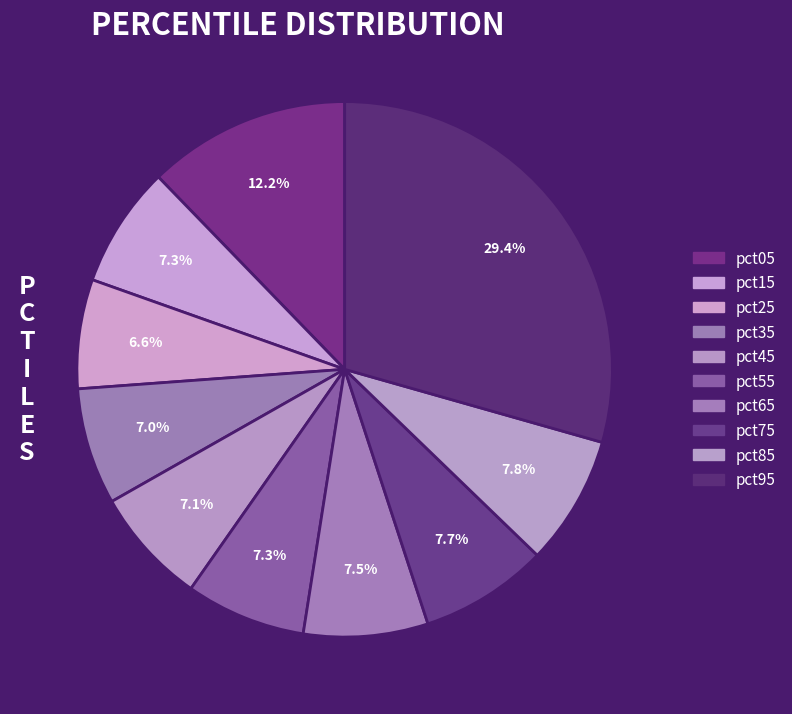

How many segments does this pie chart have?

10